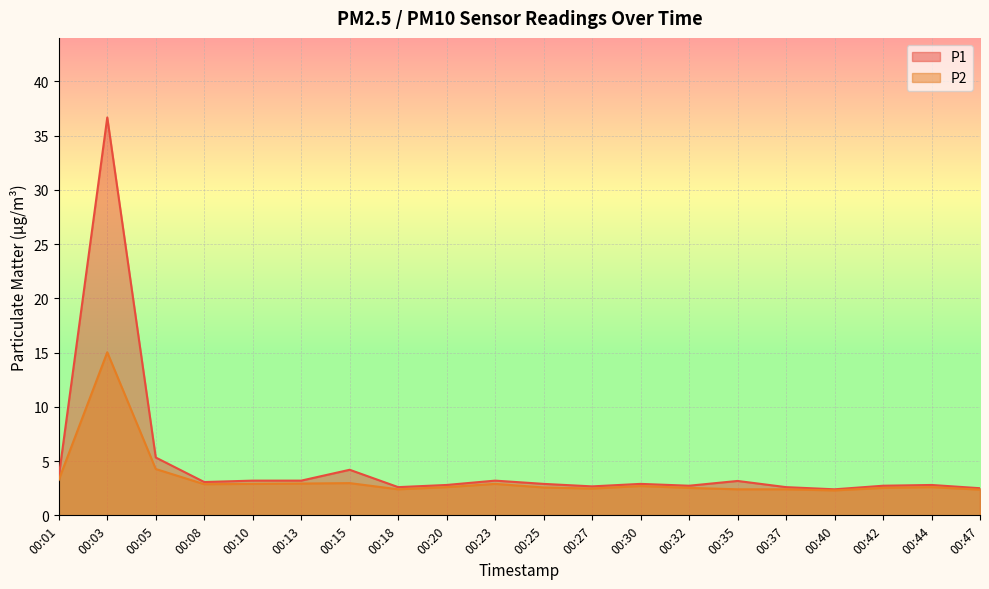

The value of P1 at 00:13 is 4.2. True or false?

False